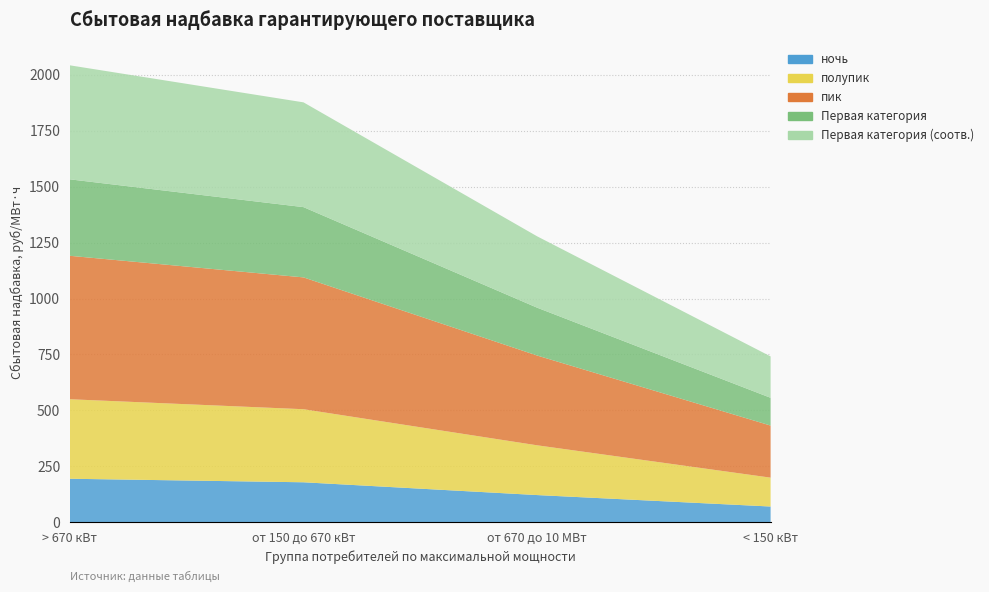

Reading left to right, what are all the values shown in this chart?

ночь: > 670 кВт=194.8	от 150 до 670 кВт=179.0	от 670 до 10 МВт=122.0	< 150 кВт=70.7
полупик: > 670 кВт=355.2	от 150 до 670 кВт=326.4	от 670 до 10 МВт=222.3	< 150 кВт=129.0
пик: > 670 кВт=640.8	от 150 до 670 кВт=588.9	от 670 до 10 МВт=401.1	< 150 кВт=232.7
Первая категория: > 670 кВт=341.6	от 150 до 670 кВт=313.9	от 670 до 10 МВт=213.8	< 150 кВт=124.0
Первая категория (соотв.): > 670 кВт=509.3	от 150 до 670 кВт=468.1	от 670 до 10 МВт=318.8	< 150 кВт=184.9